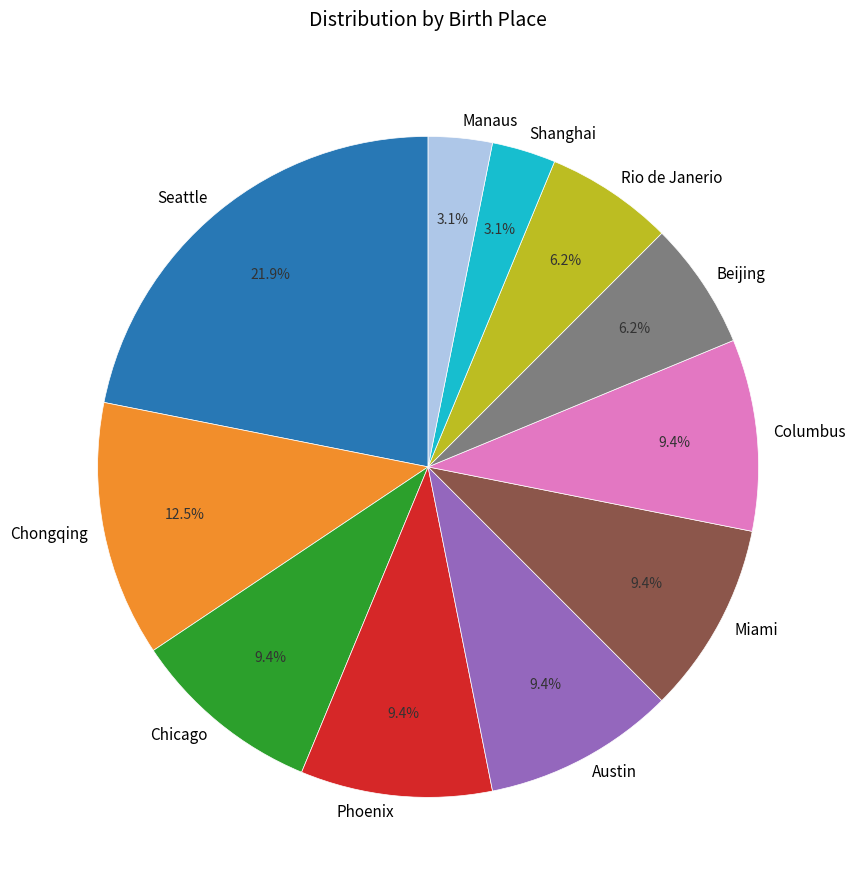

How many segments does this pie chart have?

11